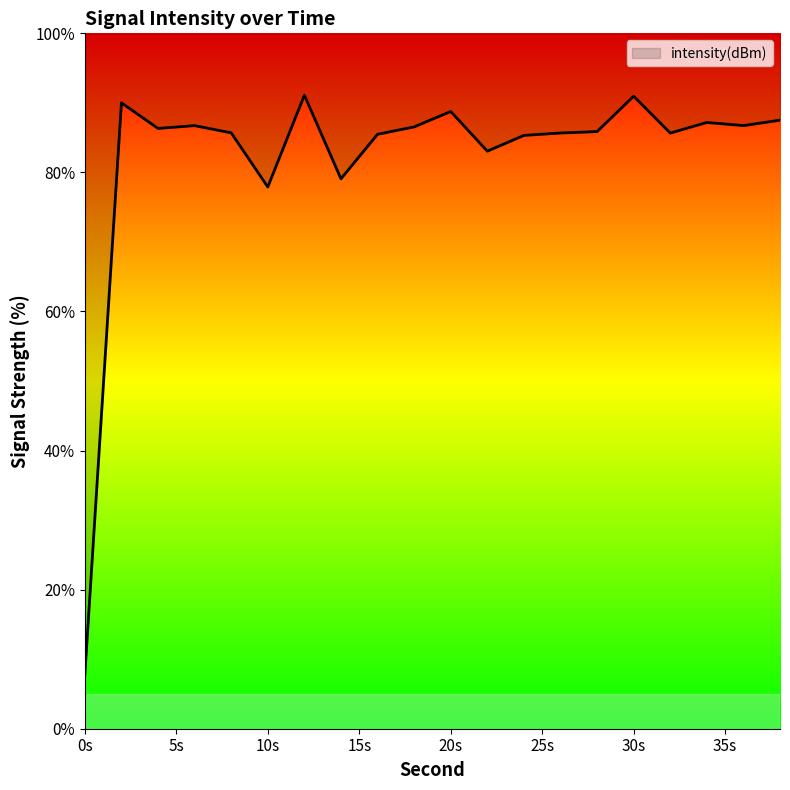

The value at 36 is 153.8. True or false?

False